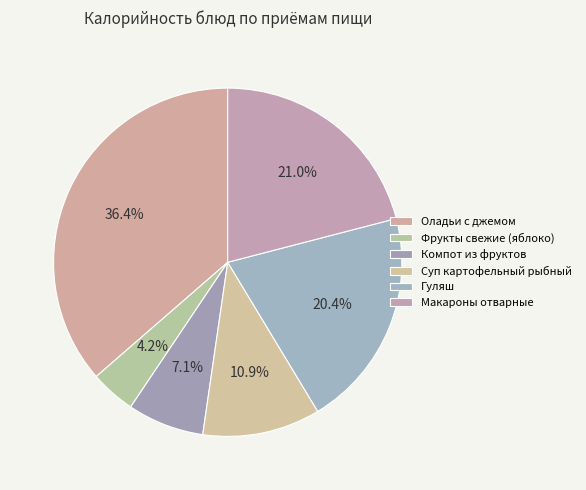

To the nearest percent, what percentage of the pie is Макароны отварные?

21%